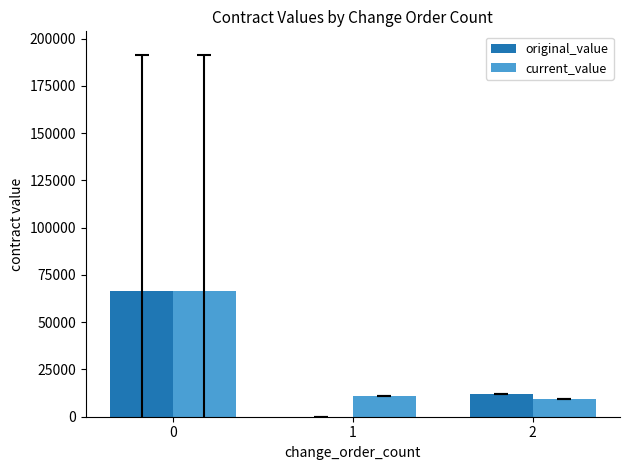

What are all the series names shown in the legend?

original_value, current_value